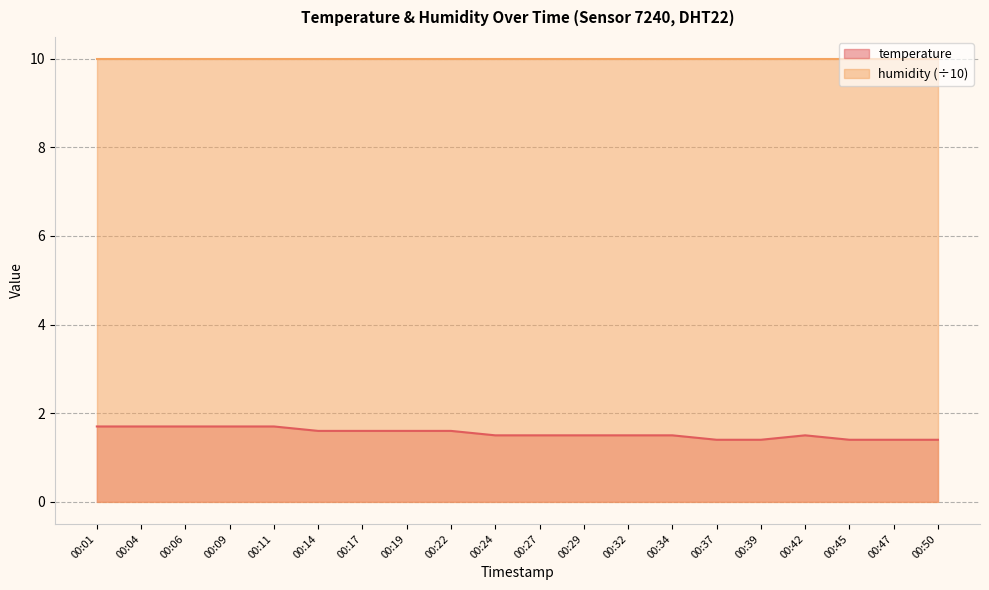

Rank the categories by value from highest to lowest.

00:01, 00:04, 00:06, 00:09, 00:11, 00:14, 00:17, 00:19, 00:22, 00:24, 00:27, 00:29, 00:32, 00:34, 00:42, 00:37, 00:39, 00:45, 00:47, 00:50